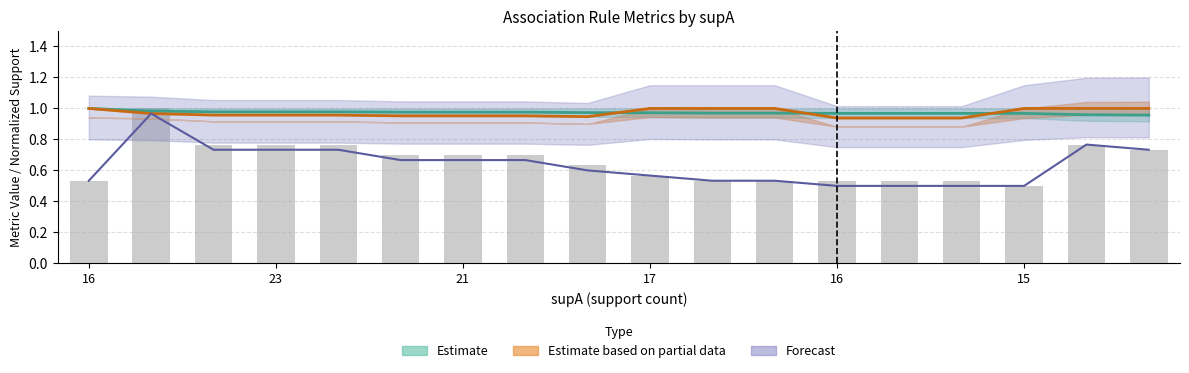

What is the approximate value at 8?

0.6